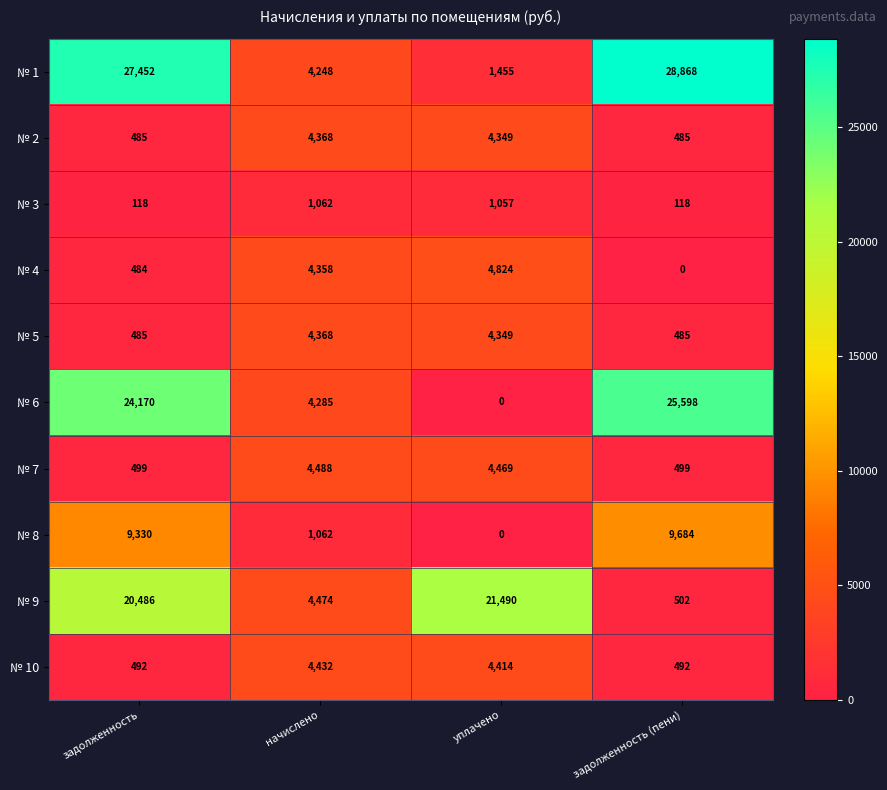

What is the spread (max minus min) of values at уплачено?

21490